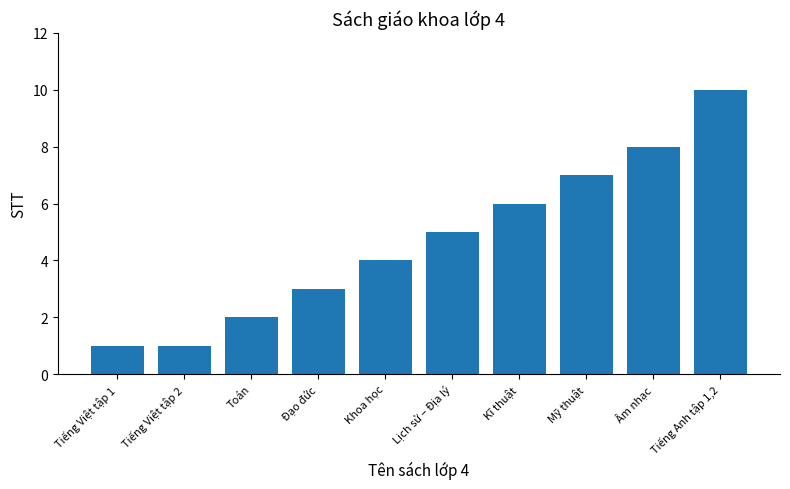

Does the chart contain stacked bars?

No